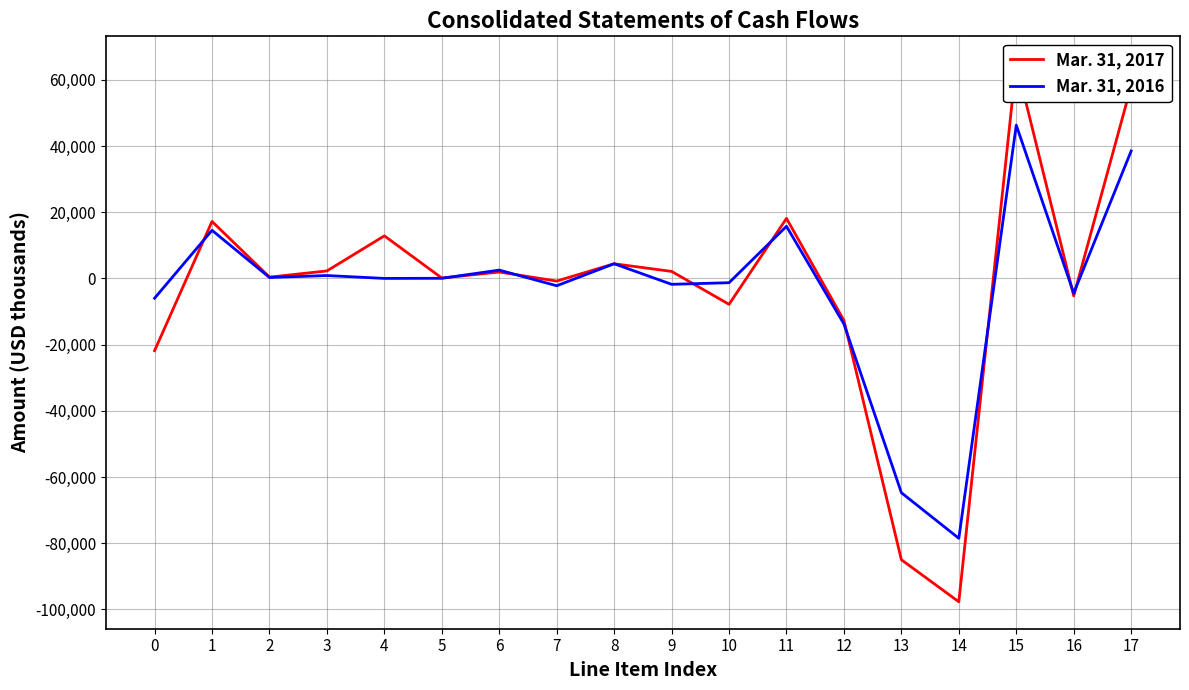

Reading left to right, transcribe all the data shown in this chart.

Mar. 31, 2017: 0=-21842	1=17213	2=388	3=2258	4=12858	5=125	6=1930	7=-799	8=4425	9=2114	10=-7829	11=18133	12=-12713	13=-85000	14=-97701	15=65000	16=-5286	17=58154
Mar. 31, 2016: 0=-5984	1=14531	2=278	3=868	4=0	5=31	6=2513	7=-2219	8=4431	9=-1787	10=-1301	11=15740	12=-13767	13=-64750	14=-78517	15=46300	16=-4457	17=38498